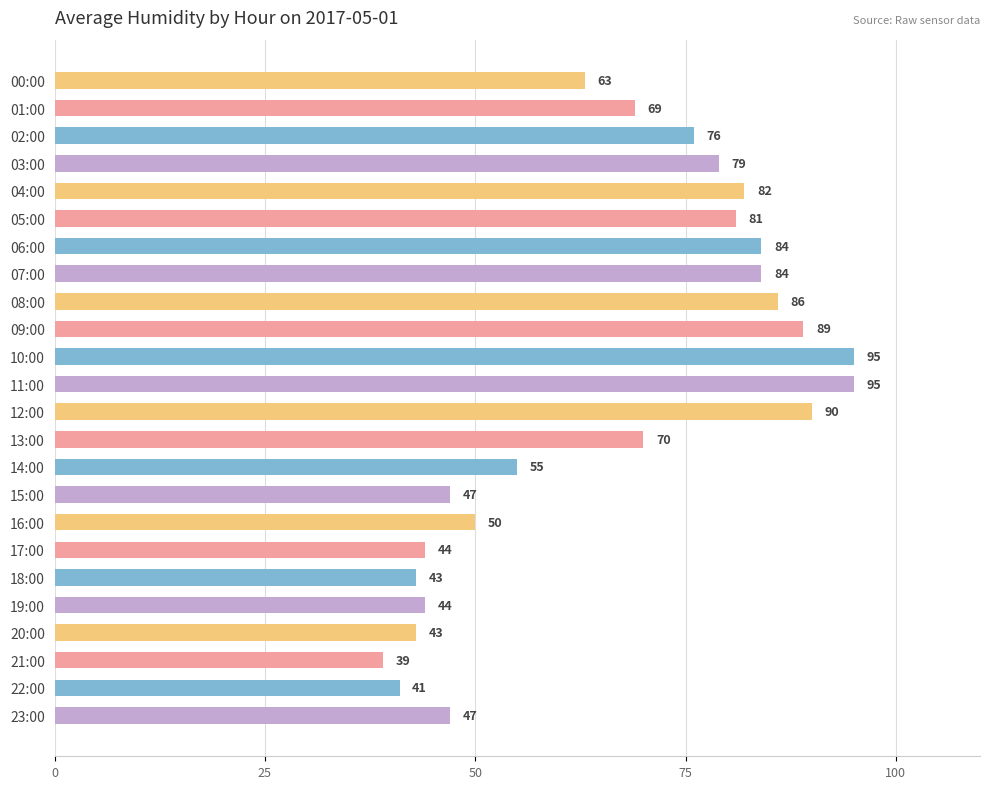

At which label is the value closest to 67?

01:00